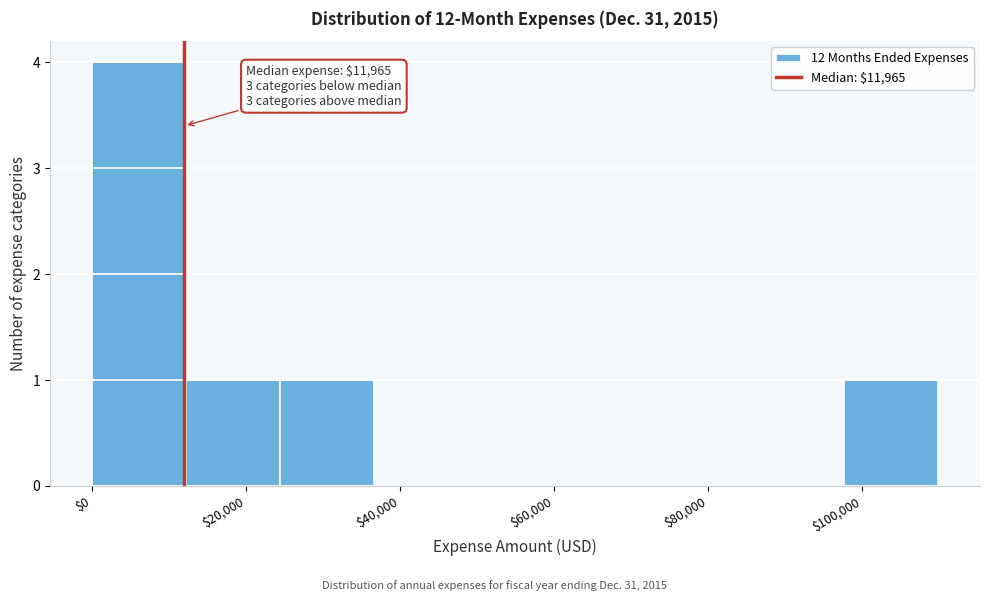

Which range on the x-axis has the tallest bar?

0 to 12000